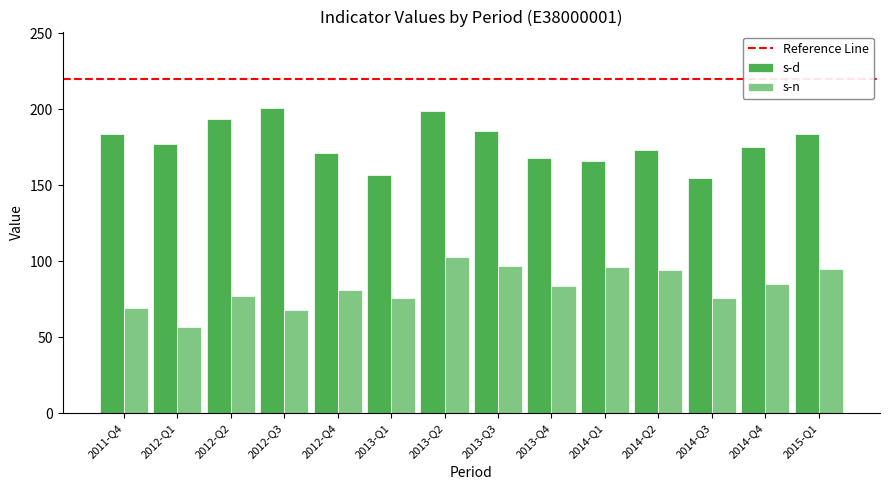

What is the minimum value shown in the chart?

57